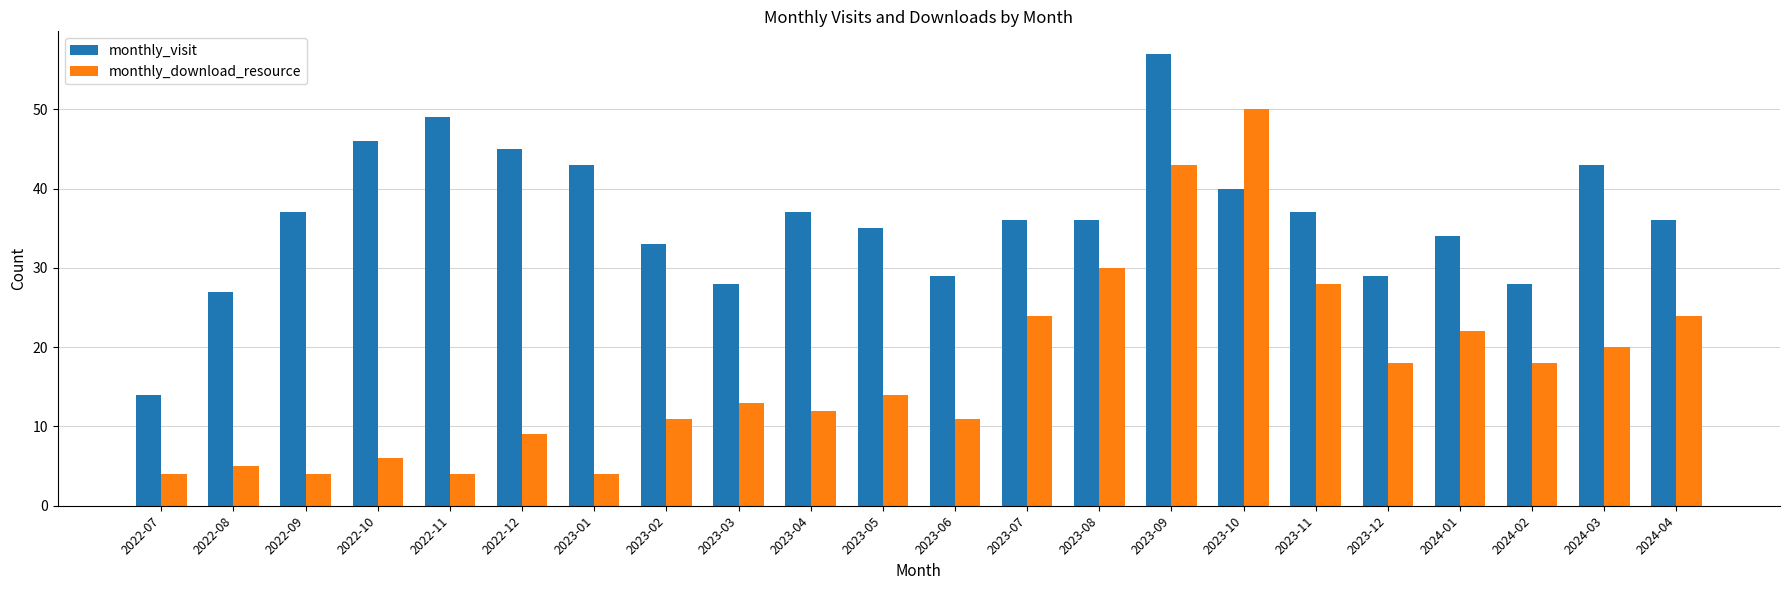

Rank the series by their average value, from lowest to highest.

monthly_download_resource, monthly_visit